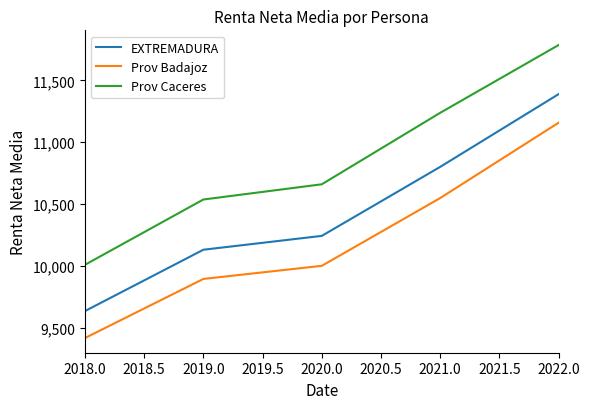

Which series has the largest total across all categories?

Prov Caceres